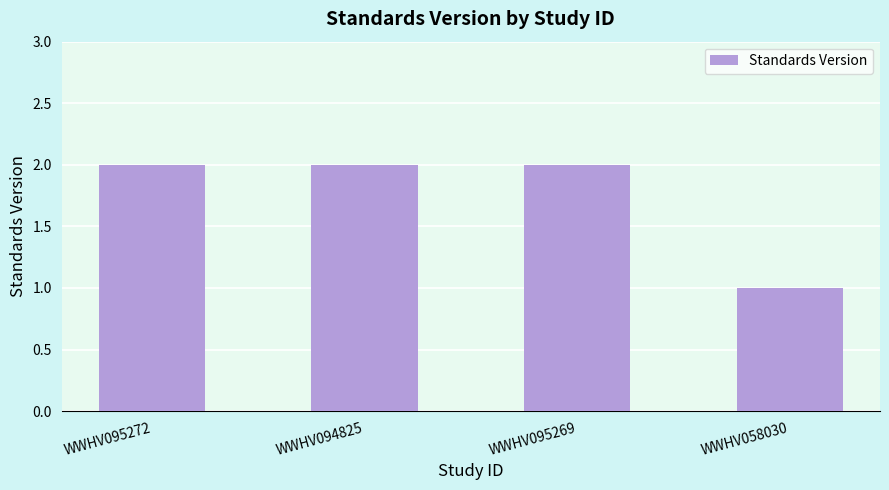

What is the maximum value shown in the chart?

2